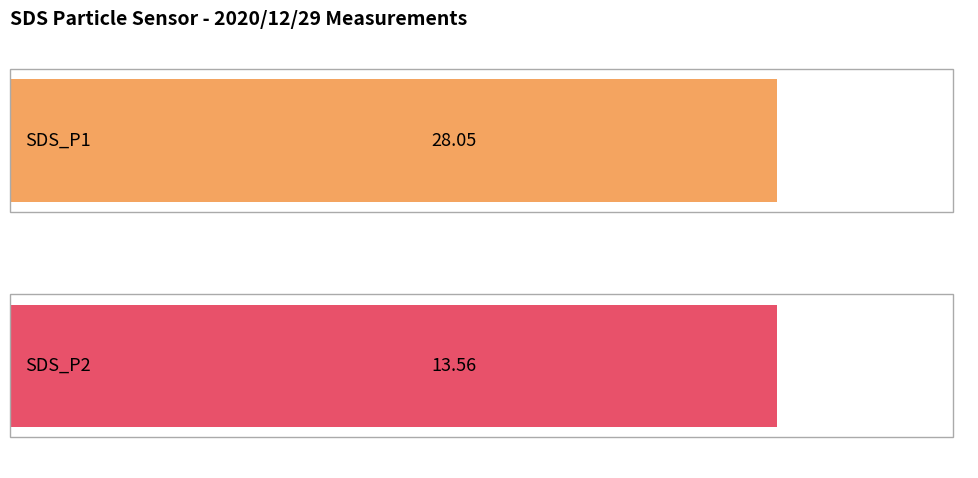

Which series has the largest total across all categories?

SDS_P1